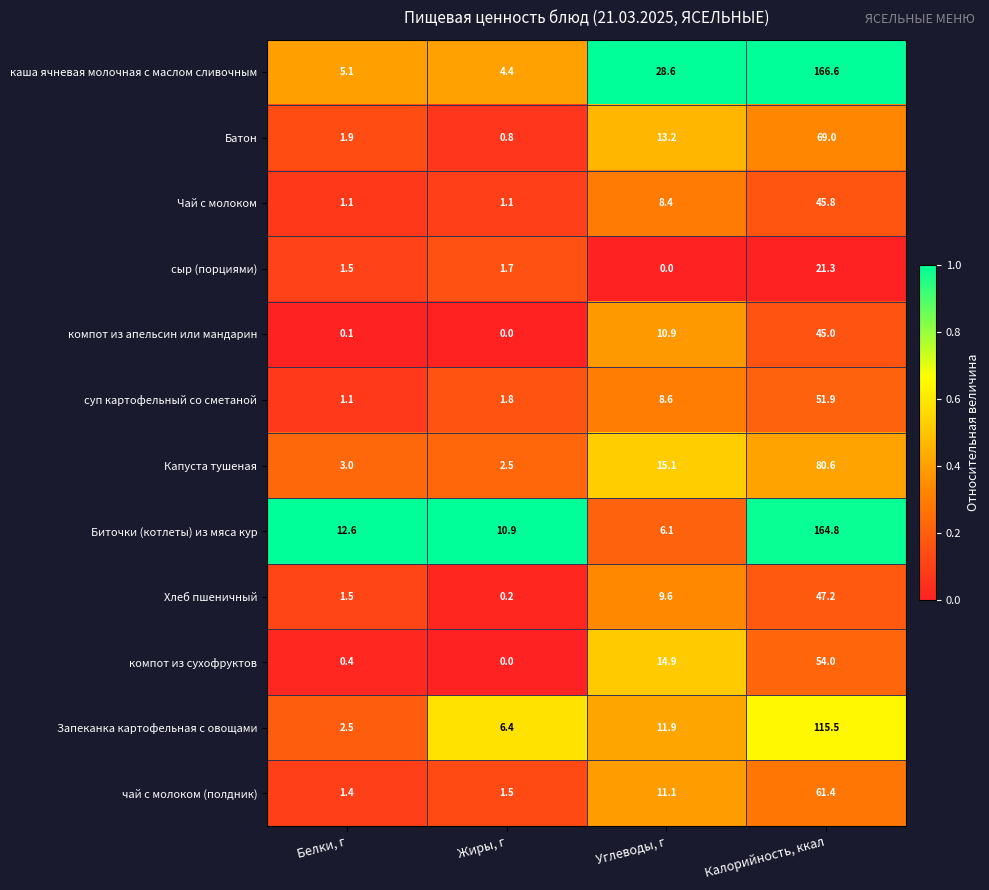

Where does the компот из сухофруктов series first go above 14?

Углеводы, г